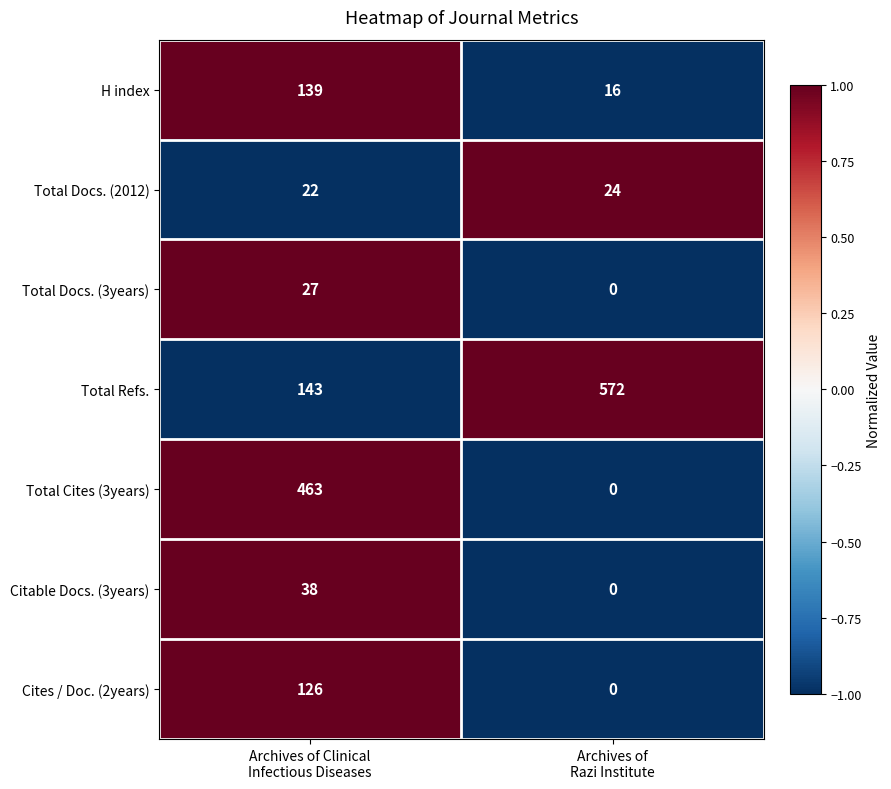

List the series in order of their peak value, highest first.

Total Refs., Total Cites (3years), H index, Cites / Doc. (2years), Citable Docs. (3years), Total Docs. (3years), Total Docs. (2012)